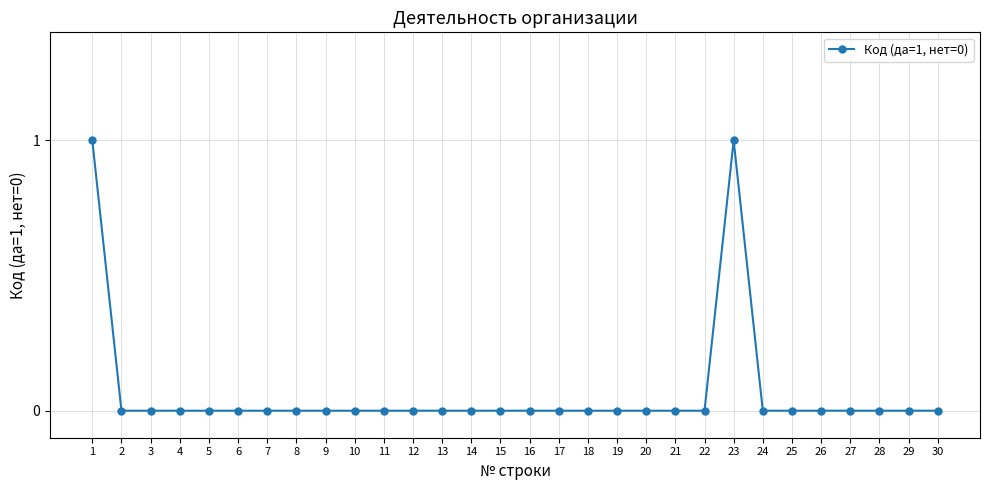

Count the number of data series in this chart.

1